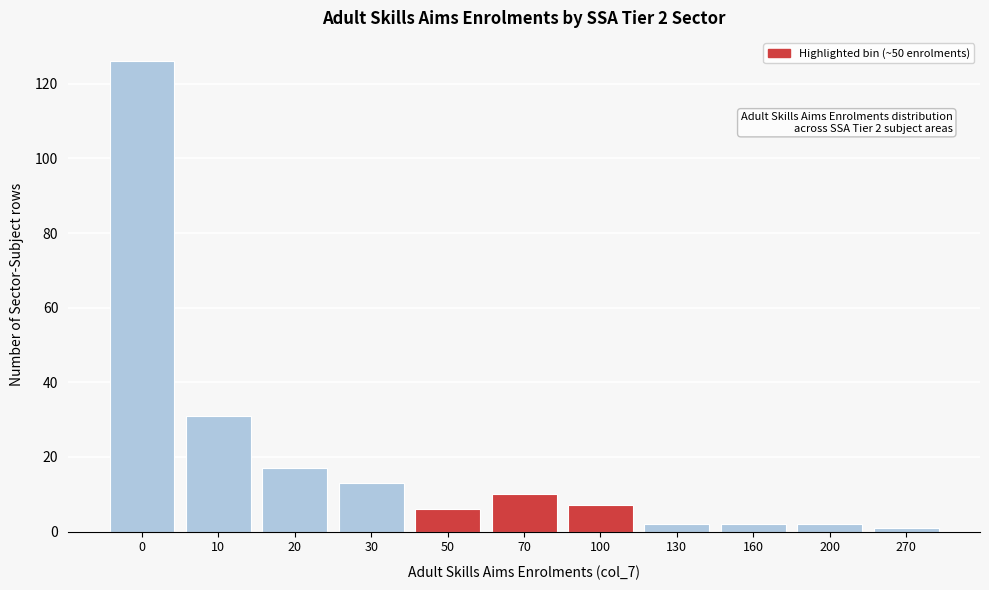

Reading left to right, transcribe all the data shown in this chart.

0=126	10=31	20=17	30=13	50=6	70=10	100=7	130=2	160=2	200=2	270=1